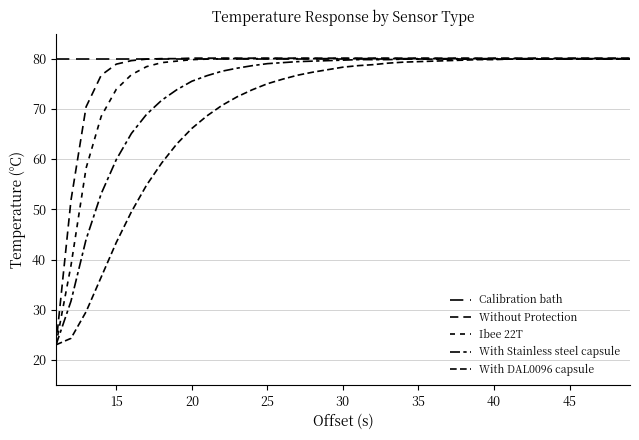

What is the difference between the maximum and minimum values in the With Stainless steel capsule series?

57.0